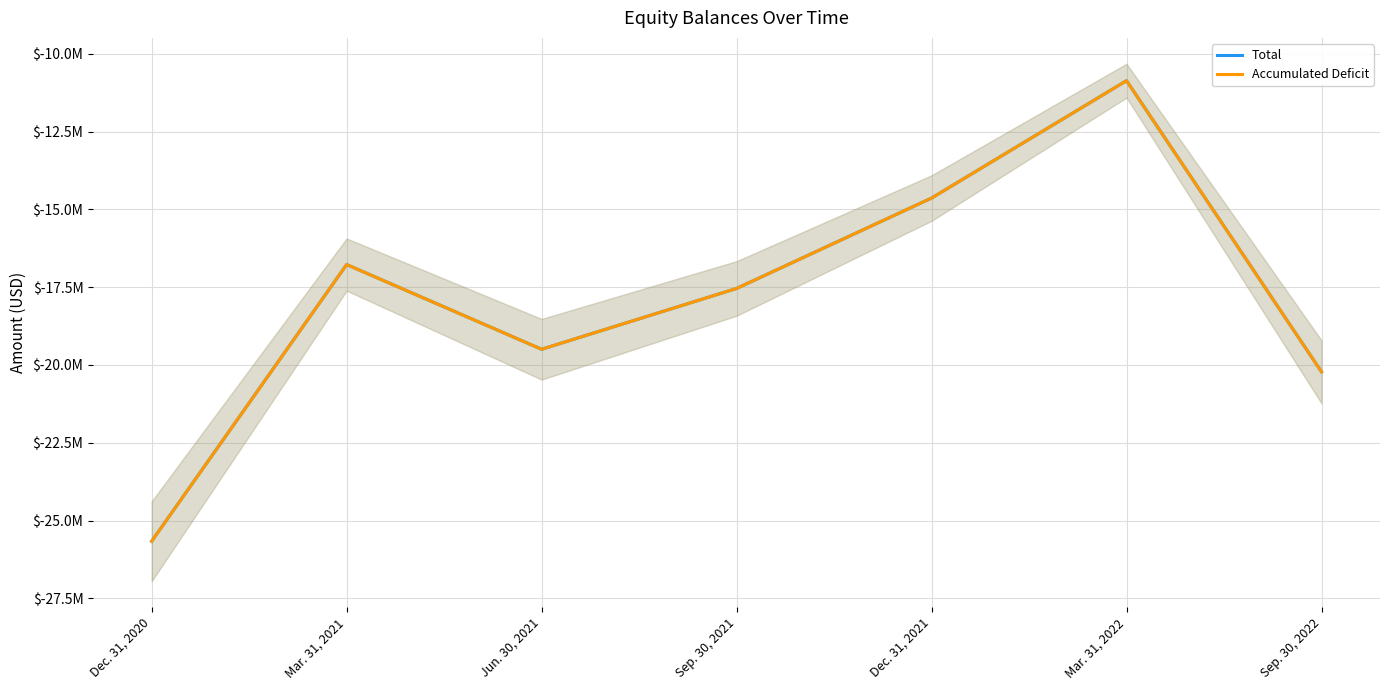

Reading left to right, extract all data points from this chart.

Total: -25664818	-16772951	-19495167	-17540624	-14636528	-10863610	-20220290
Accumulated Deficit: -25665393	-16773526	-19495742	-17541199	-14637103	-10864185	-20220865